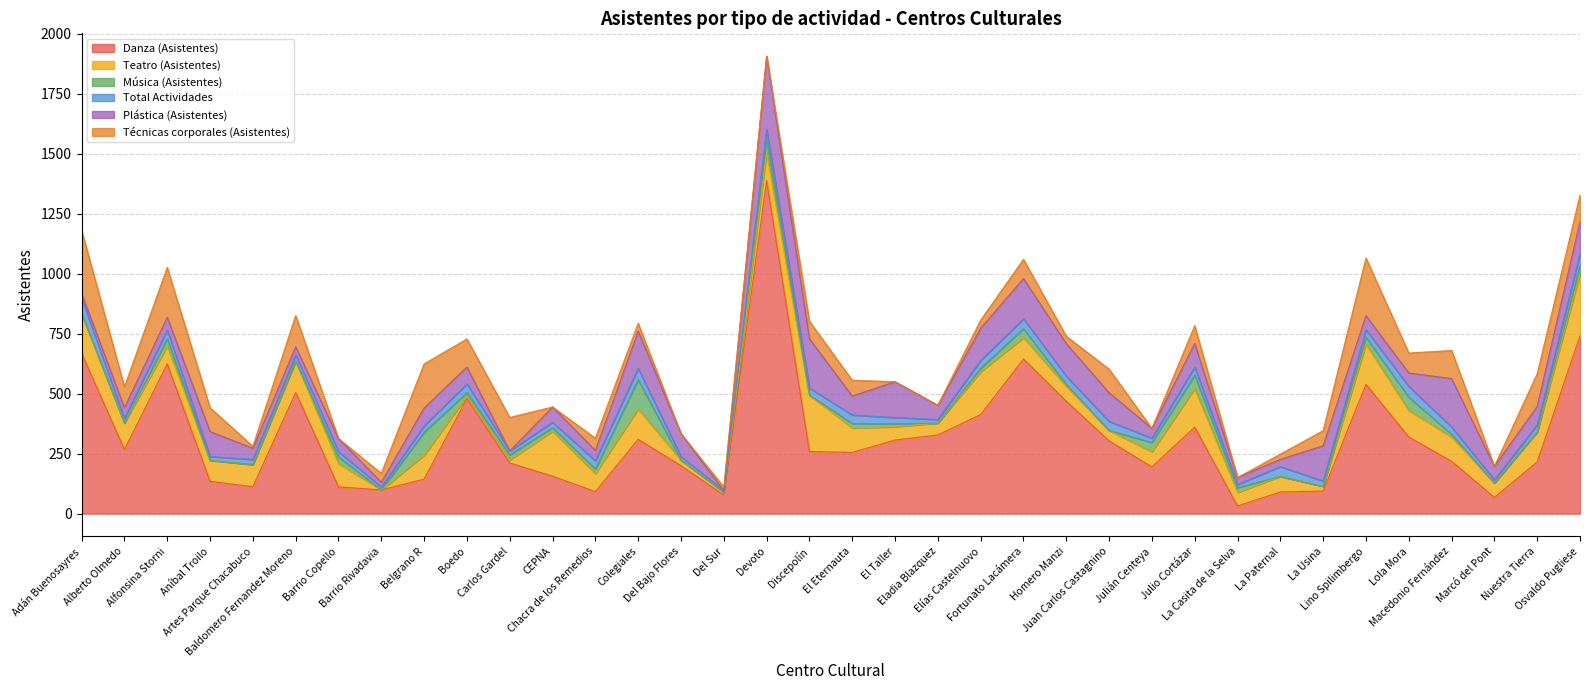

How many lines are shown in the chart?

6